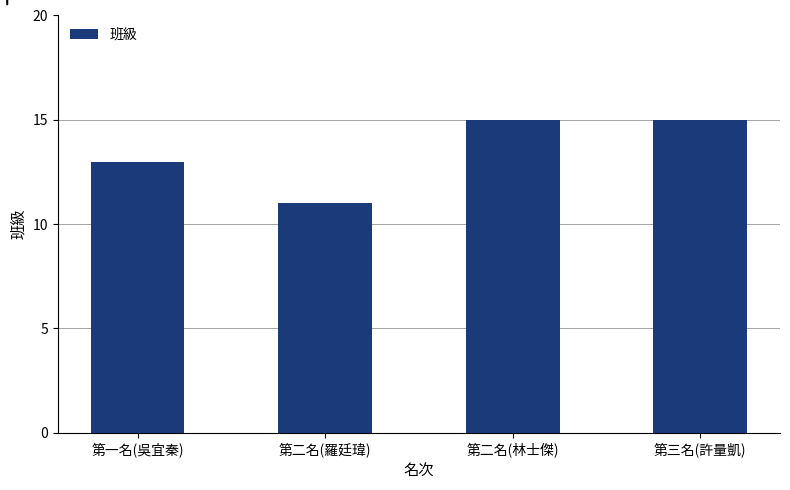

How many values are between 13 and 15?

3